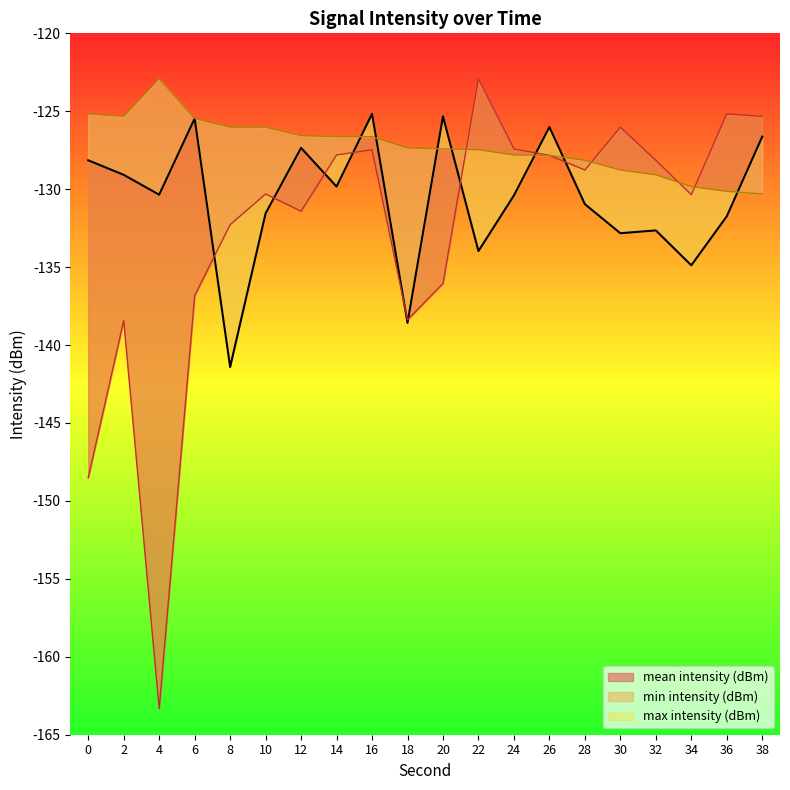

Between which two adjacent categories do mean intensity (dBm) and max intensity (dBm) first intersect?

14 and 16